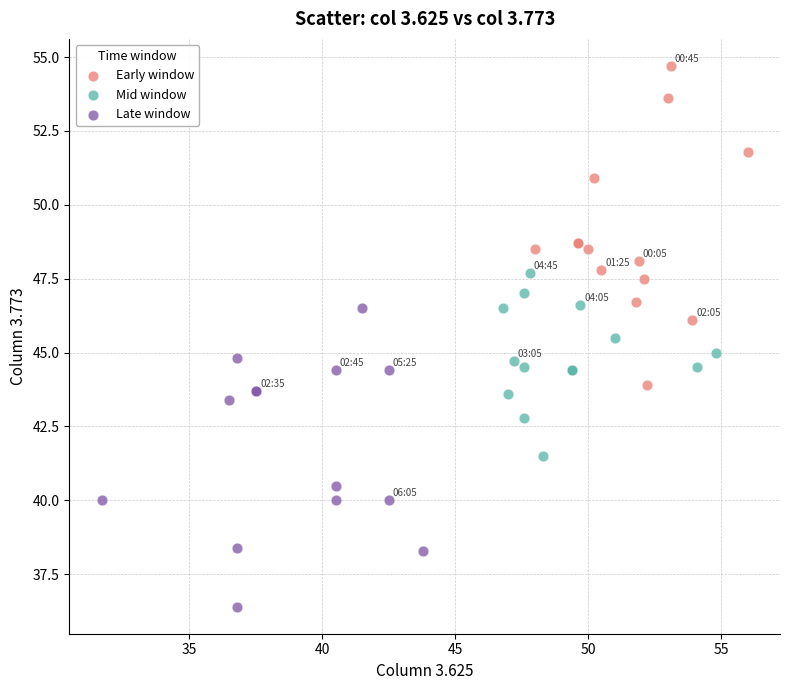

Which series reaches the minimum Y coordinate?

Late window